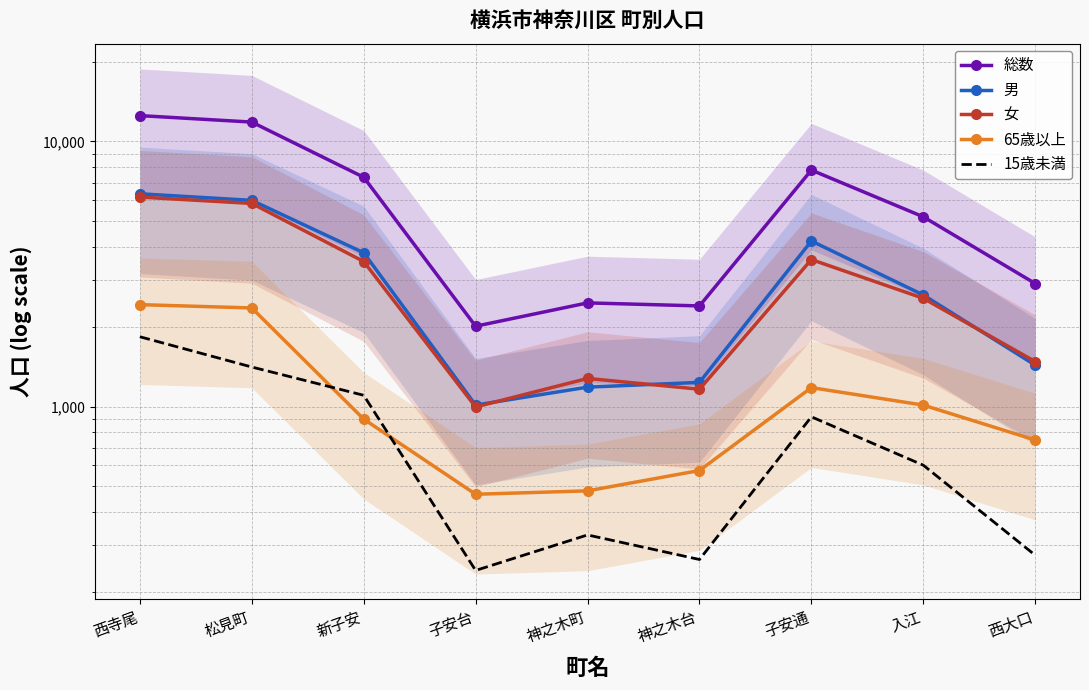

What is the sum of all 男 values?

27859